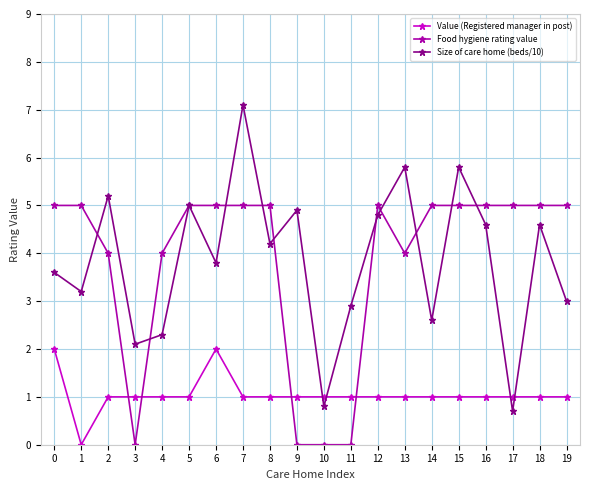

True or false: Size of care home (beds/10) and Value (Registered manager in post) cross at least once.

True